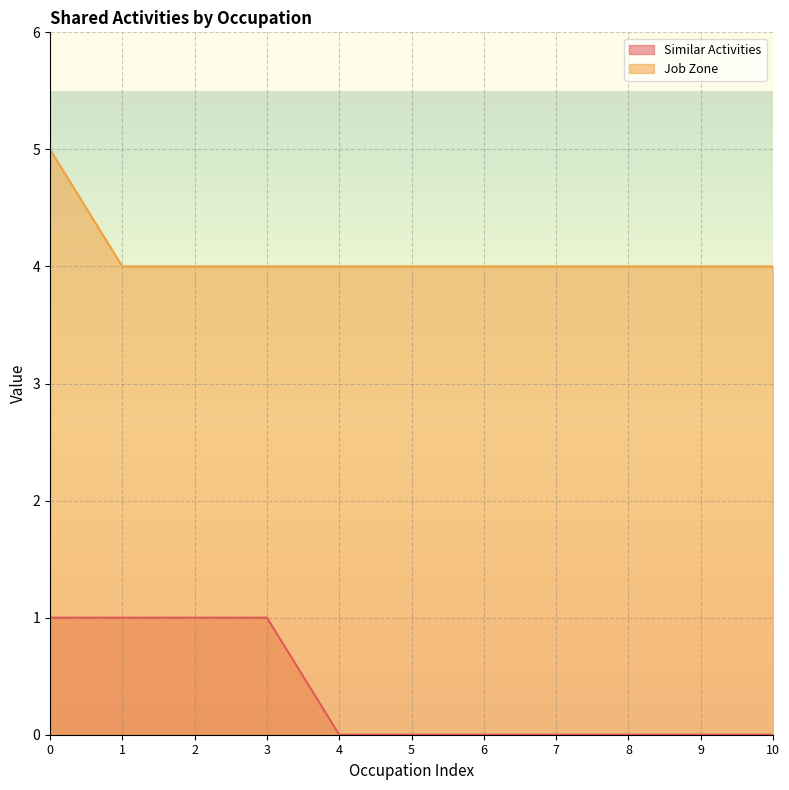

What is the difference between the maximum and minimum values in the Similar Activities series?

1